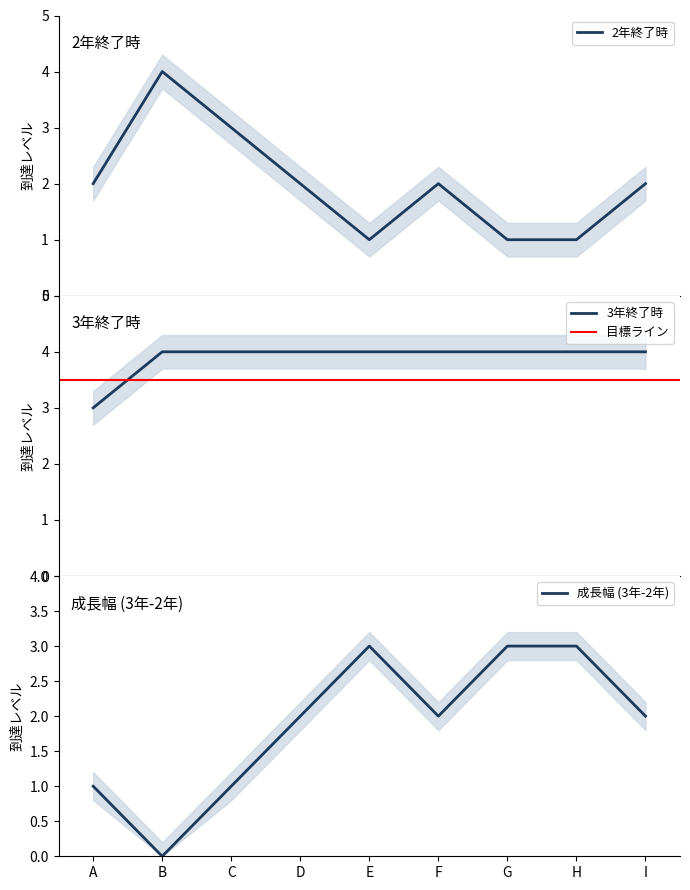

Which category has the lowest value in the 成長幅 (3年-2年) series?

B